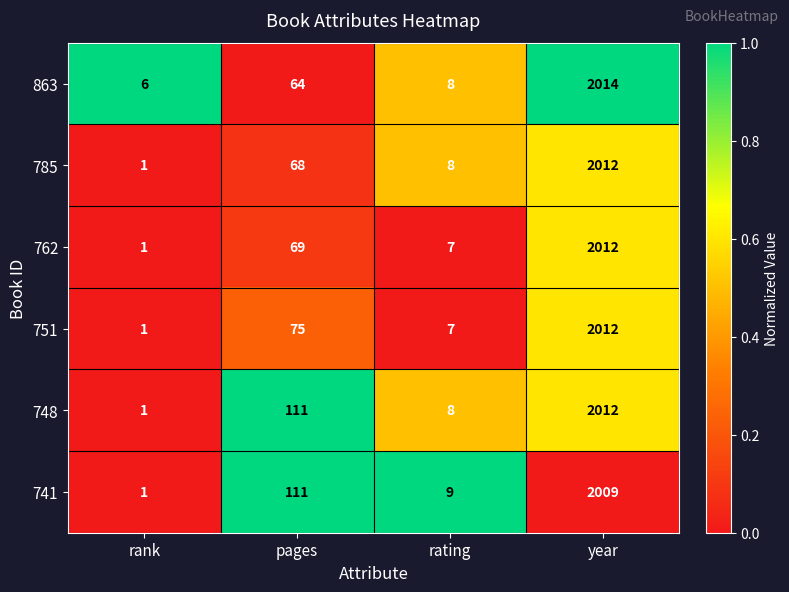

Where is 741 nearest to the value 1005?

pages